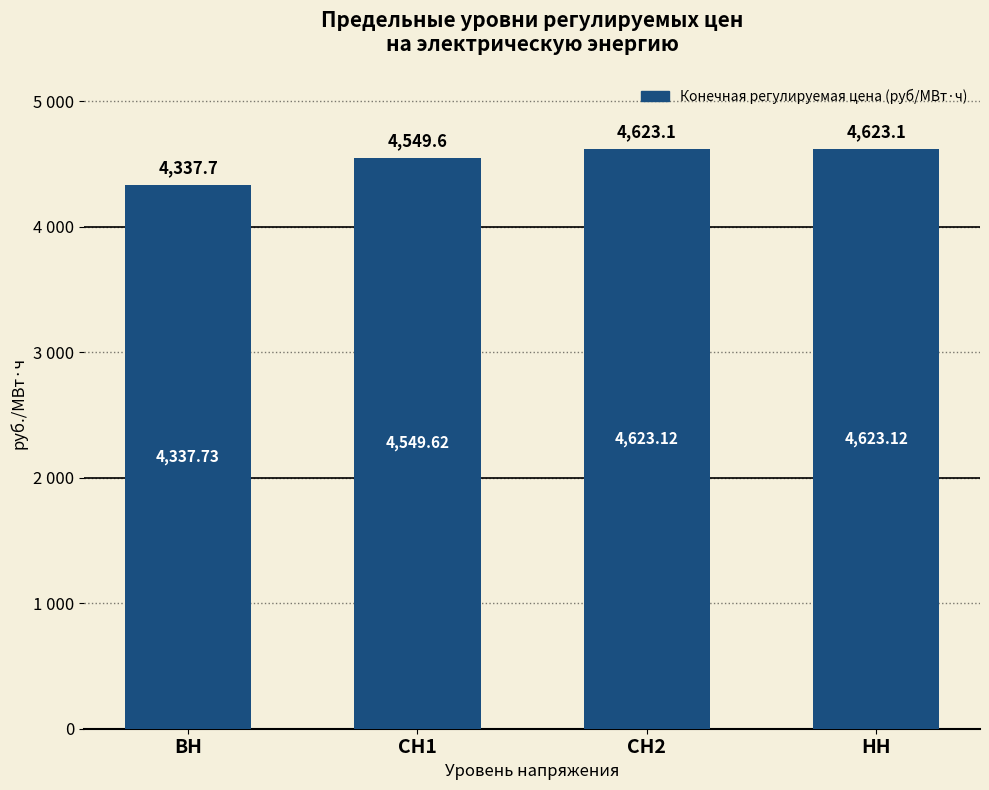

What is the label of the 3rd bar from the left?

СН2